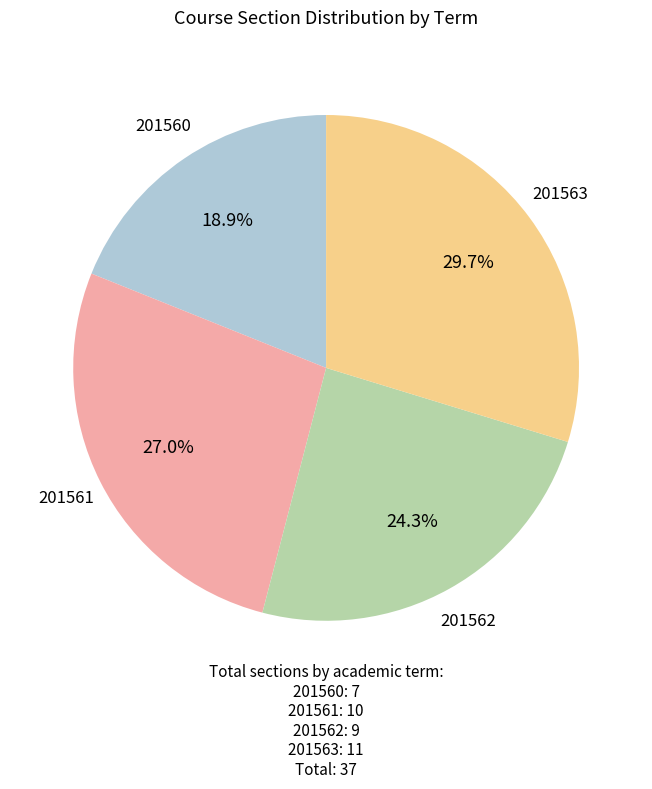

Does any single category account for the majority?

No